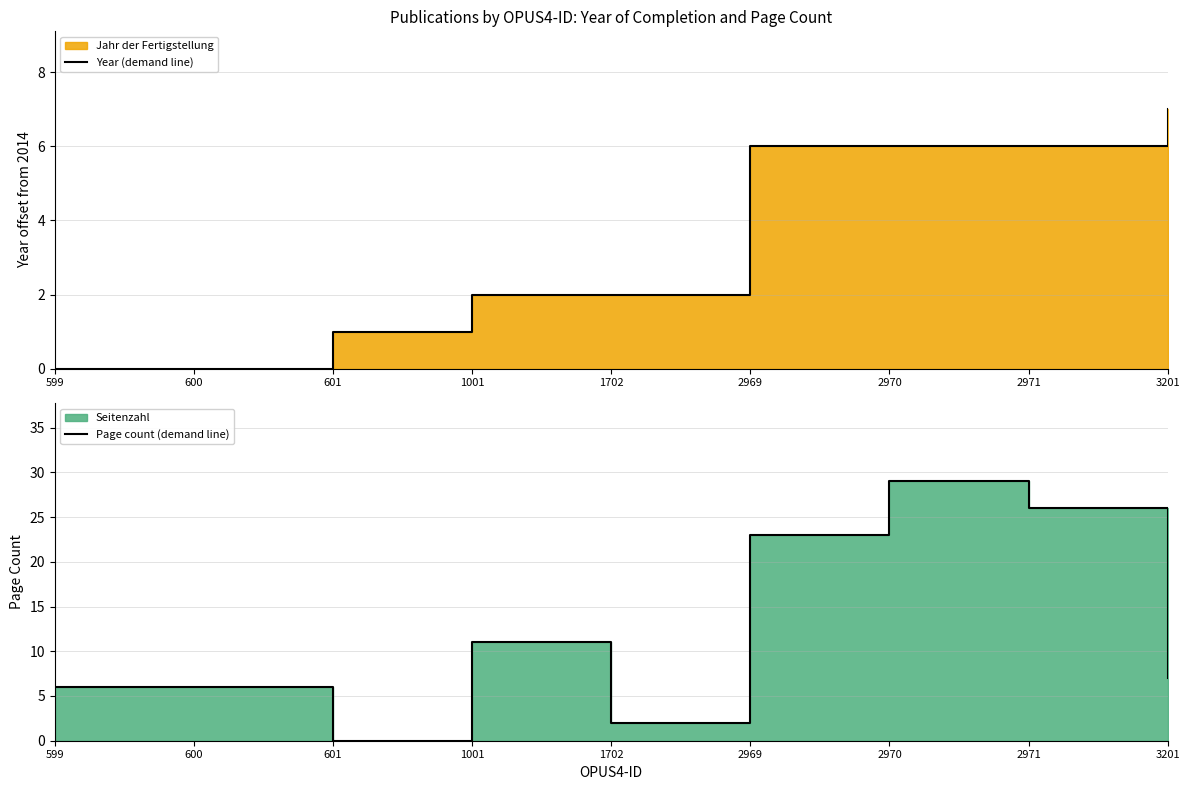

Rank the series by their average value, from lowest to highest.

Year (demand line), Page count (demand line)